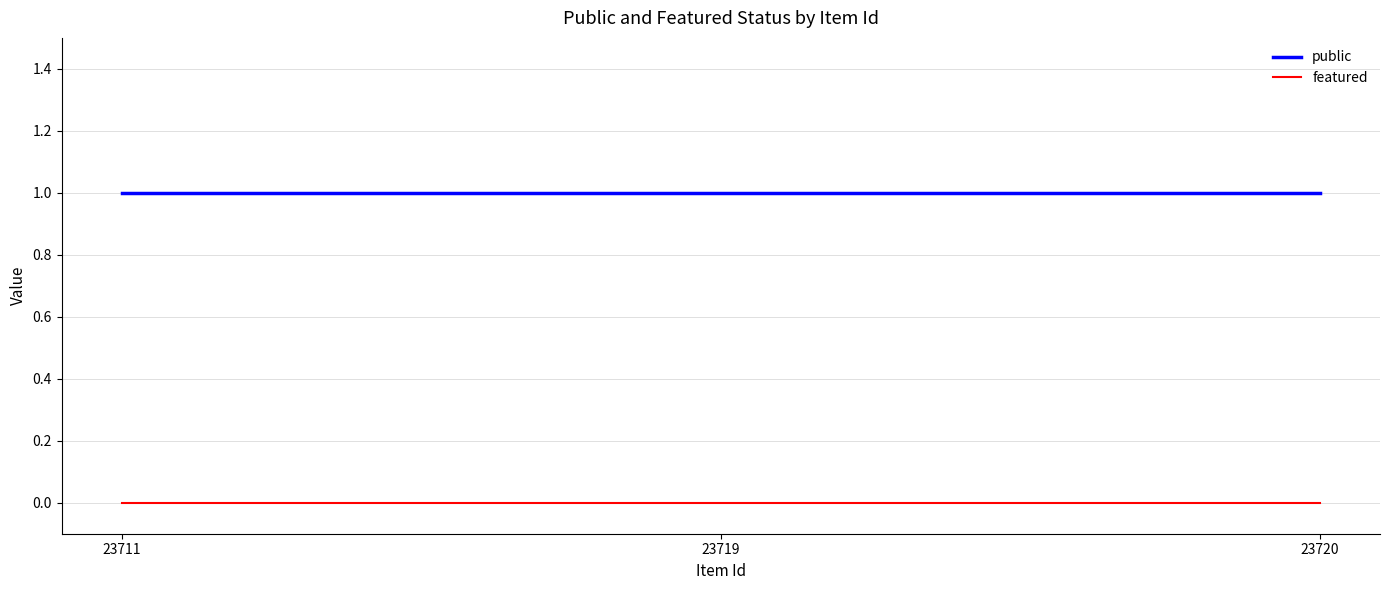

Which series has the largest total across all categories?

public